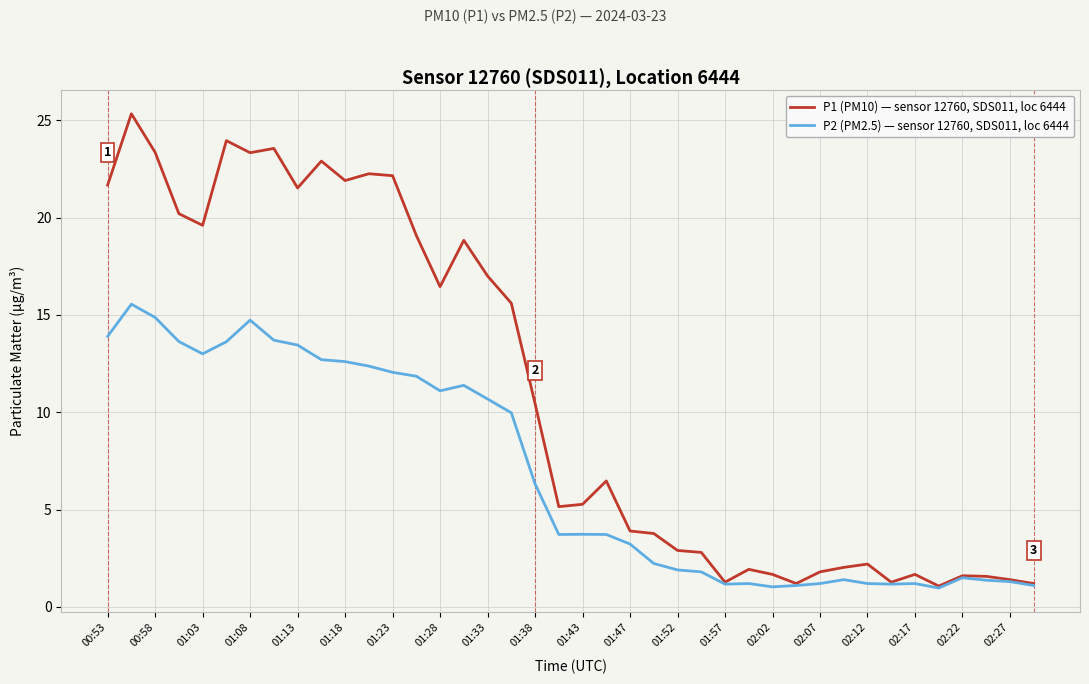

What is the maximum value shown in the chart?

25.3